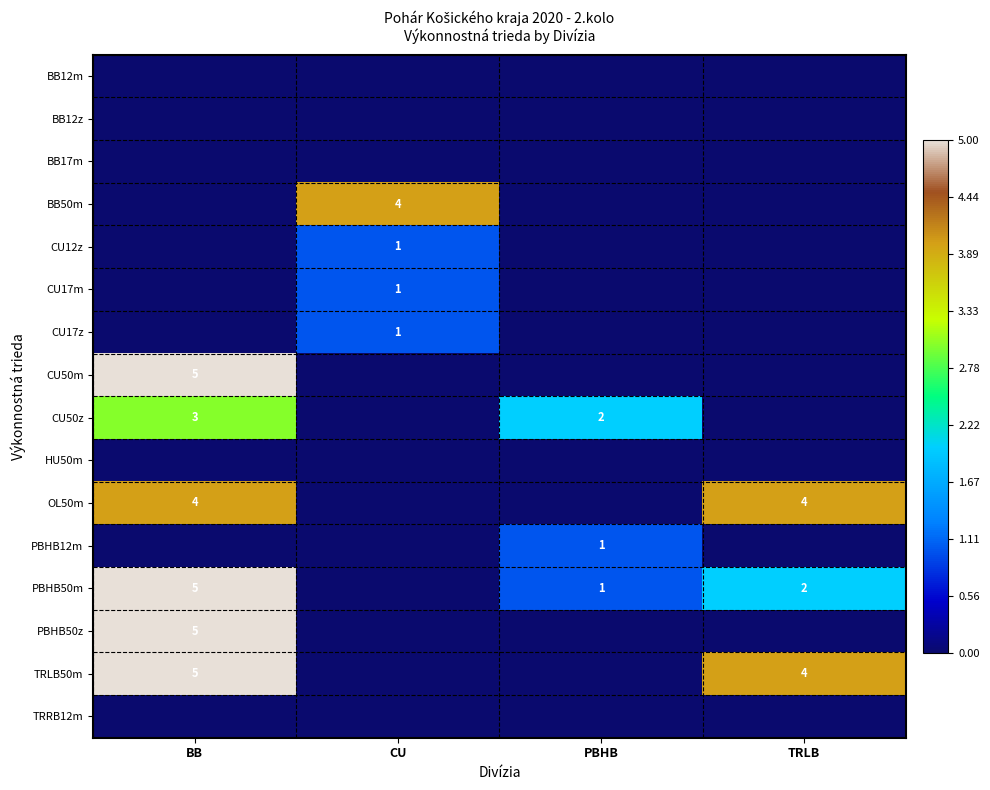

The value of PBHB50m at TRLB is 1. True or false?

False